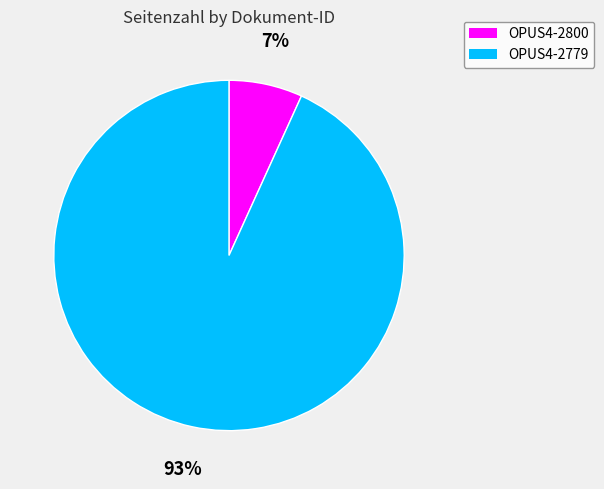

Which has a higher value, OPUS4-2800 or OPUS4-2779?

OPUS4-2779